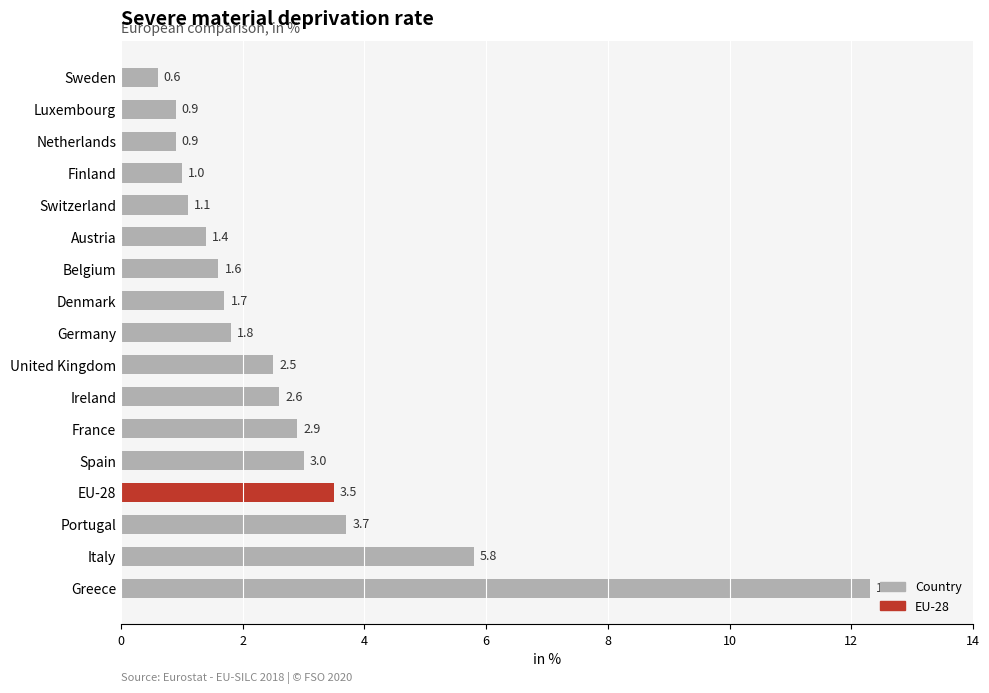

What is the change in value from Luxembourg to France?

+2.0